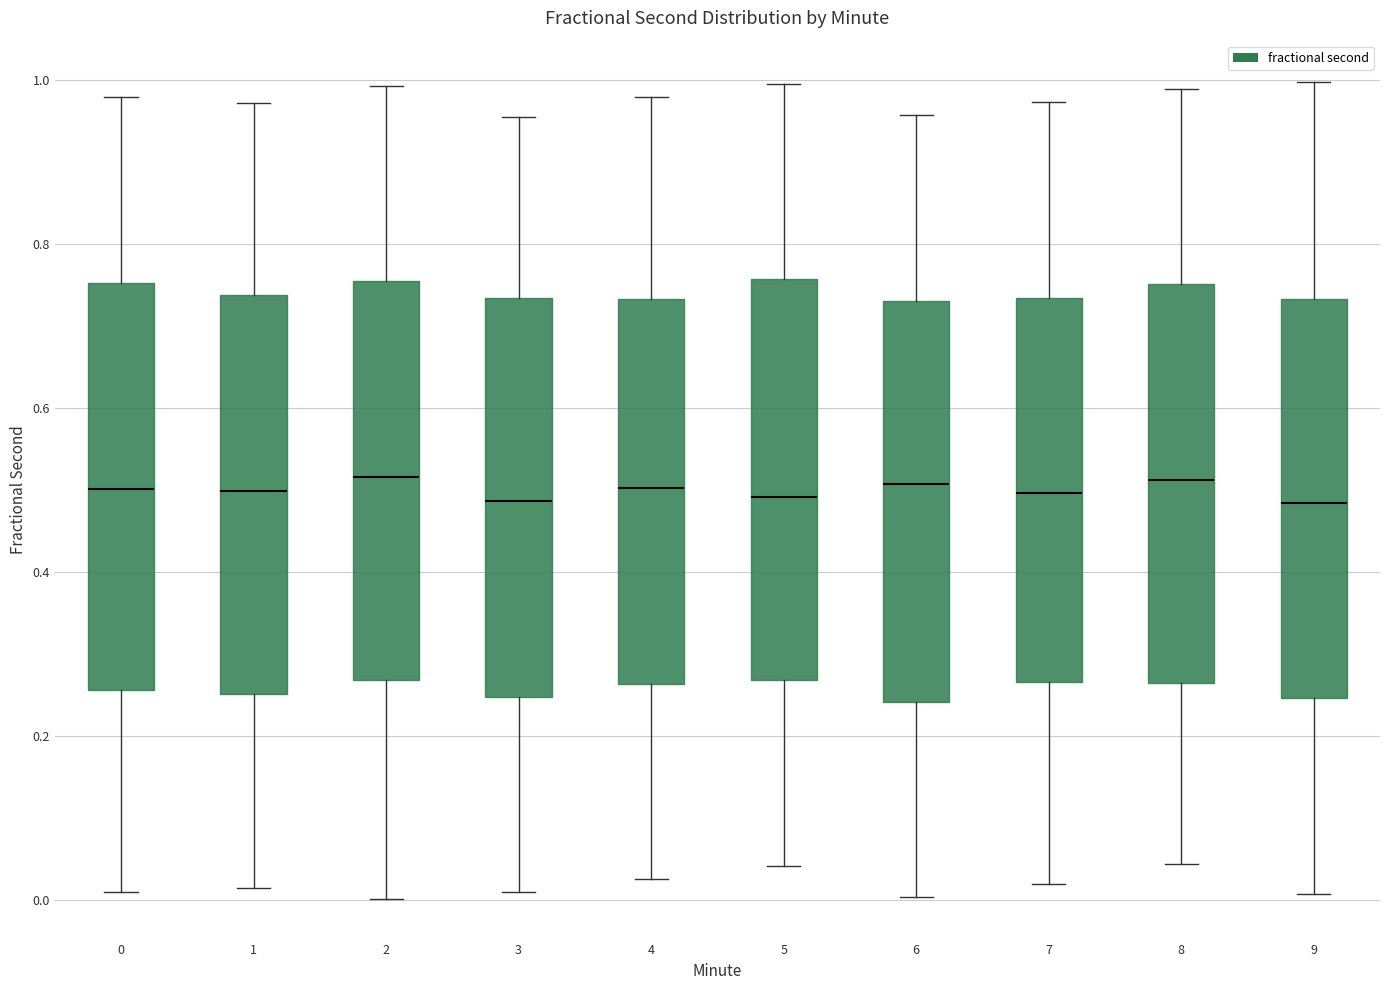

Reading left to right, read every box against the y-axis: the position of its median line, the range the box covers, and the ends of its whiskers. The values are not printed on the chart, so give them approximately, as read against the axis.

0: median 0.50, box 0.26 to 0.76, whiskers 0.00 to 0.98
1: median 0.50, box 0.26 to 0.74, whiskers 0.02 to 0.98
2: median 0.52, box 0.26 to 0.76, whiskers 0.00 to 1.00
3: median 0.48, box 0.24 to 0.74, whiskers 0.00 to 0.96
4: median 0.50, box 0.26 to 0.74, whiskers 0.02 to 0.98
5: median 0.50, box 0.26 to 0.76, whiskers 0.04 to 1.00
6: median 0.50, box 0.24 to 0.74, whiskers 0.00 to 0.96
7: median 0.50, box 0.26 to 0.74, whiskers 0.02 to 0.98
8: median 0.52, box 0.26 to 0.76, whiskers 0.04 to 0.98
9: median 0.48, box 0.24 to 0.74, whiskers 0.00 to 1.00